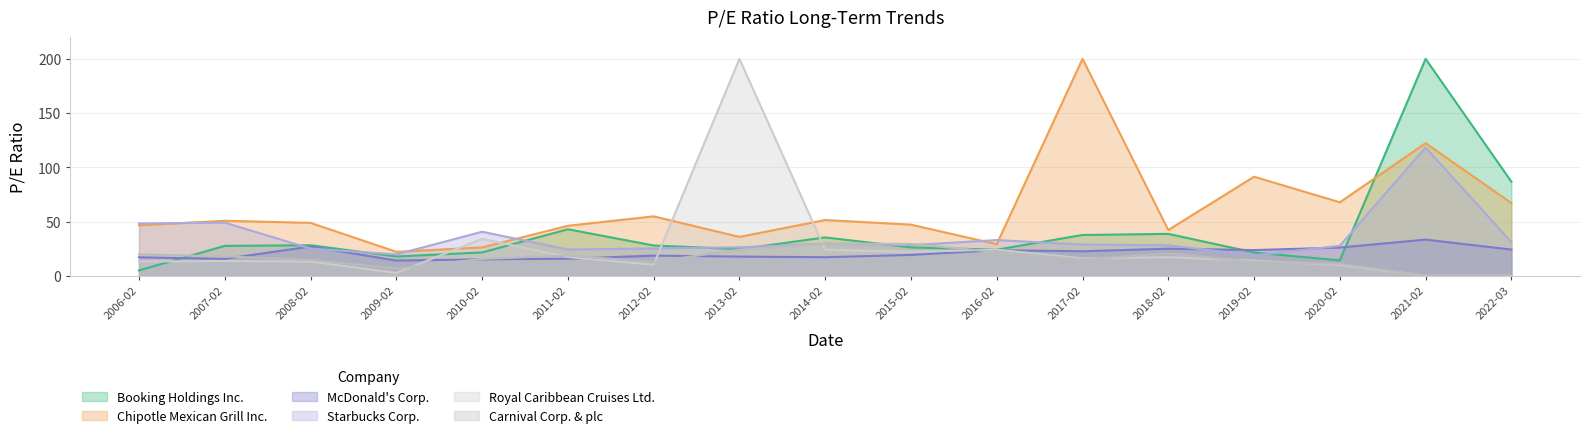

What position from the right is 2012-02?

11